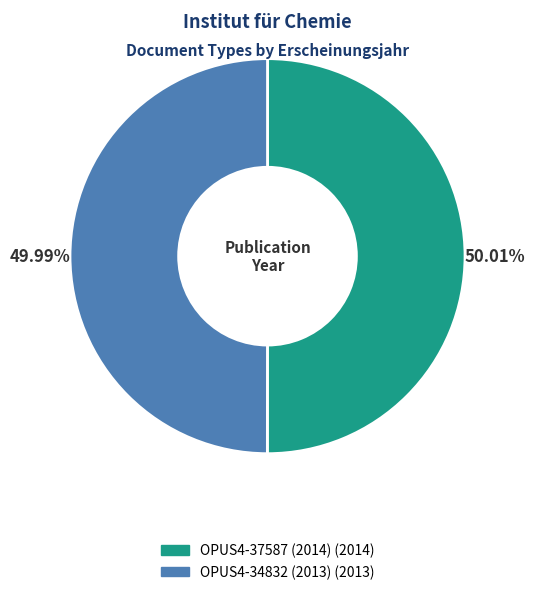

Is the sum of OPUS4-34832 (2013) and OPUS4-37587 (2014) greater than half?

Yes